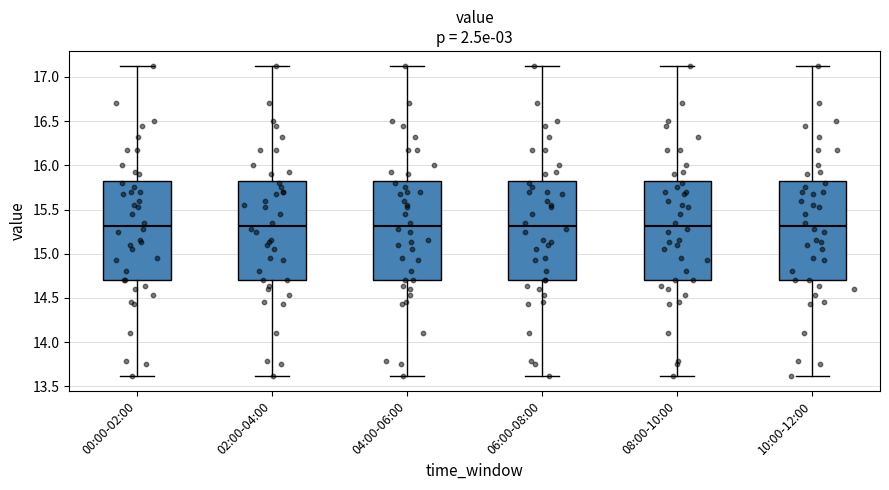

Reading left to right, read every box against the y-axis: the position of its median line, the range the box covers, and the ends of its whiskers. The values are not printed on the chart, so give them approximately, as read against the axis.

00:00-02:00: median 15.30, box 14.70 to 15.85, whiskers 13.60 to 17.10
02:00-04:00: median 15.30, box 14.70 to 15.85, whiskers 13.60 to 17.10
04:00-06:00: median 15.30, box 14.70 to 15.85, whiskers 13.60 to 17.10
06:00-08:00: median 15.30, box 14.70 to 15.85, whiskers 13.60 to 17.10
08:00-10:00: median 15.30, box 14.70 to 15.85, whiskers 13.60 to 17.10
10:00-12:00: median 15.30, box 14.70 to 15.85, whiskers 13.60 to 17.10